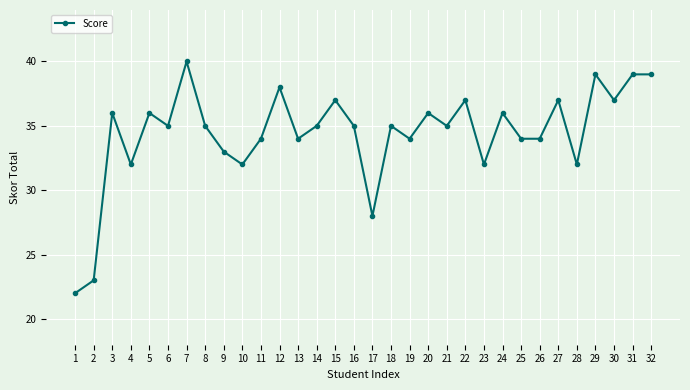

The value at 7 is 68. True or false?

False